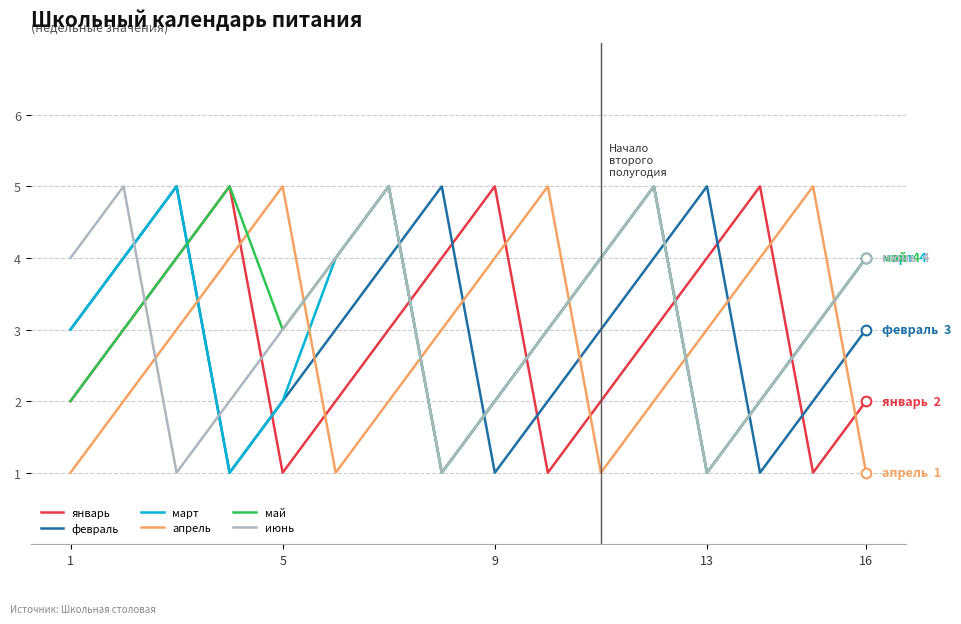

How many times do июнь and апрель cross each other?

6